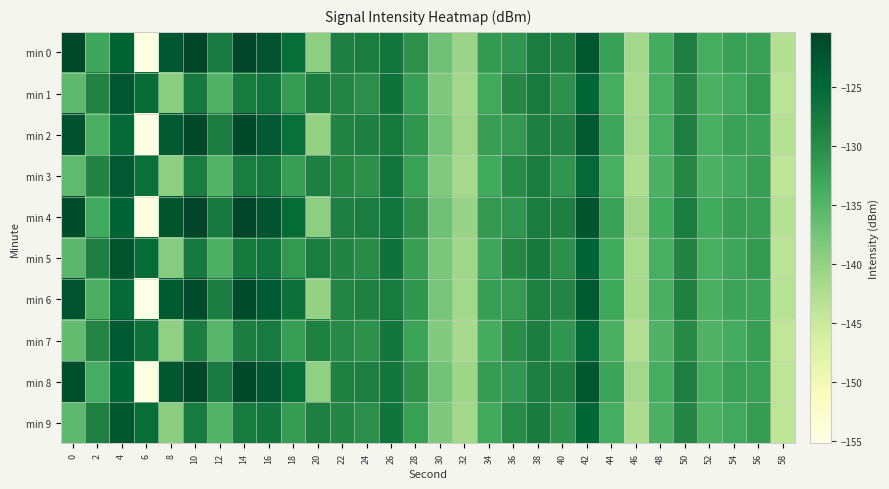

Which has a higher value, 34 or 8?

8